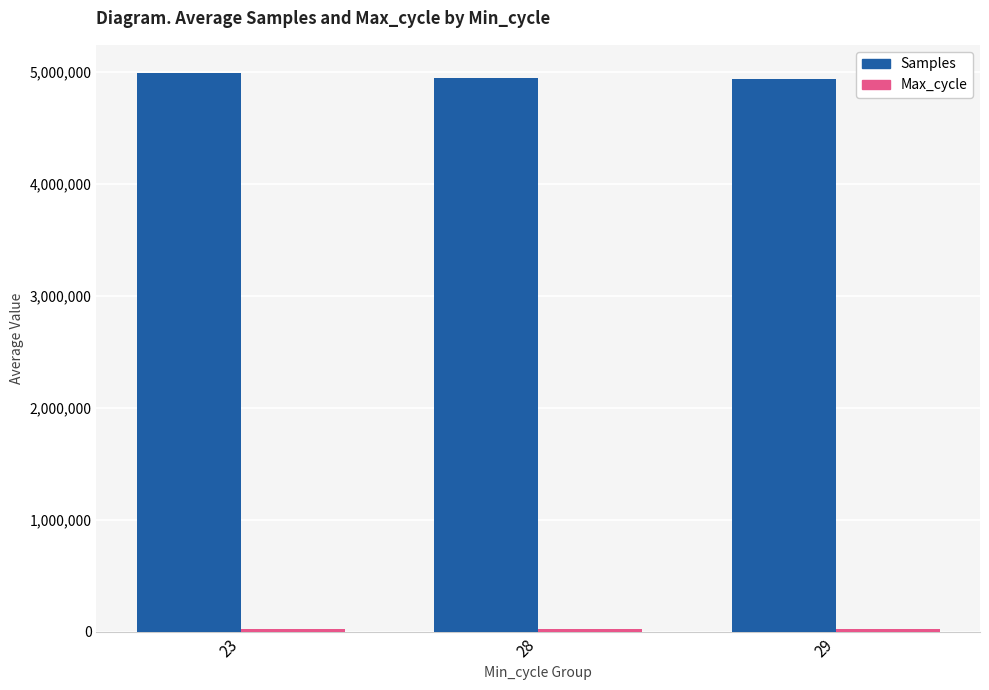

What is the greatest value displayed?

4990986.0